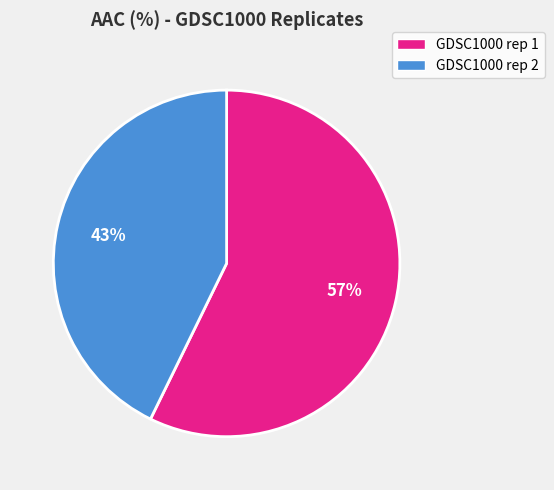

Count the number of slices in the pie.

2